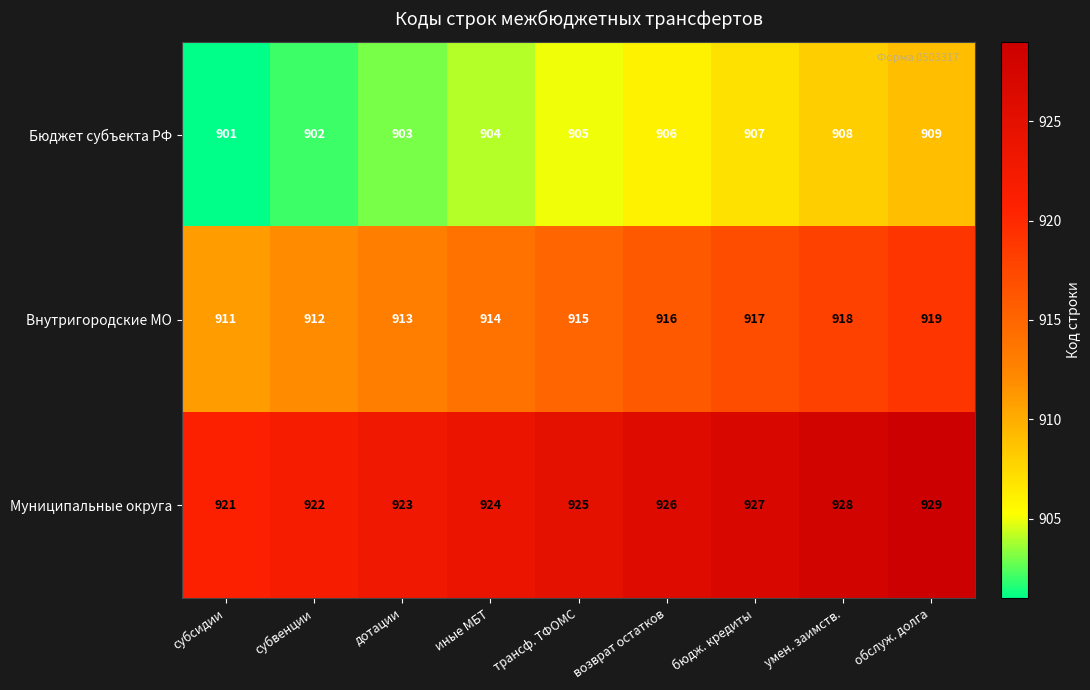

What is the average value of the Бюджет субъекта РФ series?

905